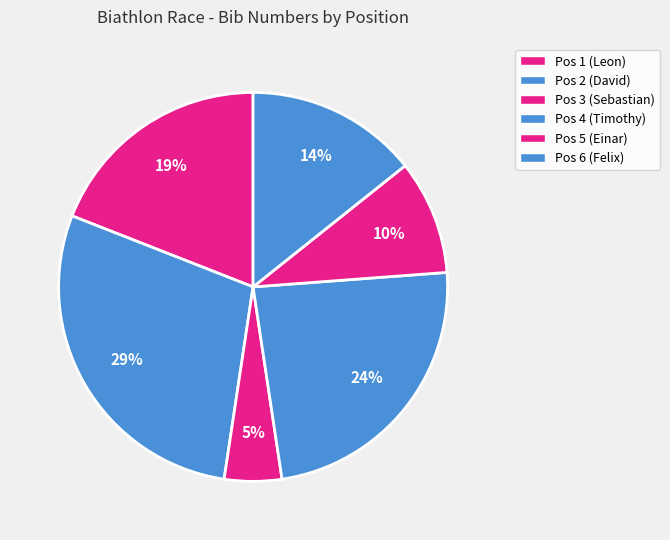

The Pos 6 (Felix) slice represents 14% of the pie. True or false?

True